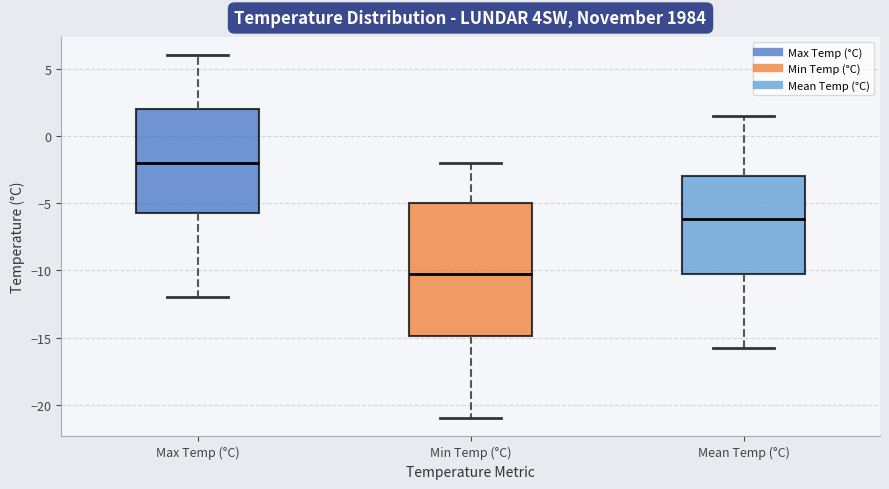

Which box's median line is the lowest?

Min Temp (°C)